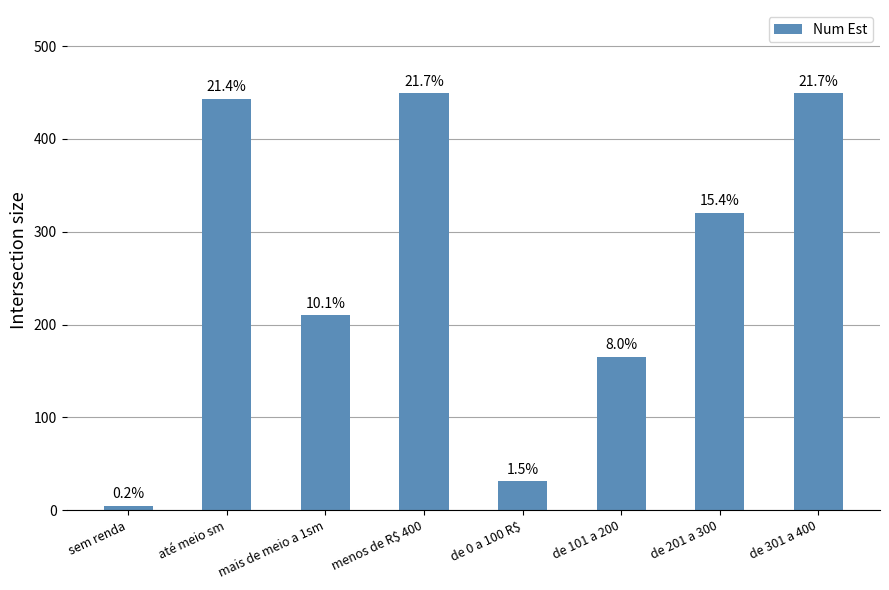

How many bars are there in total?

8